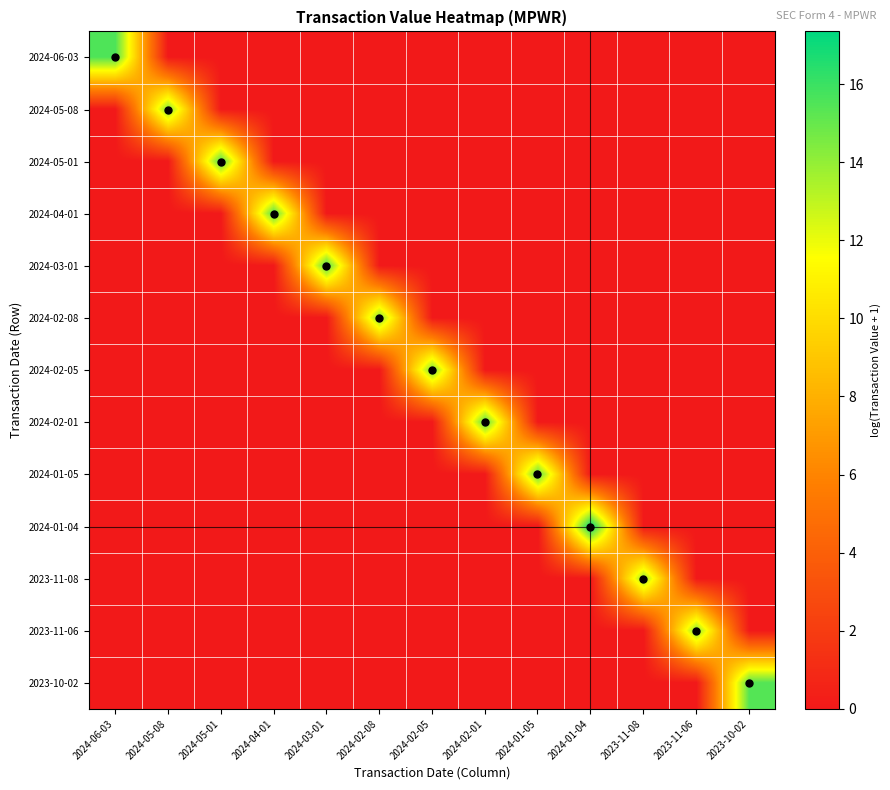

Reading left to right, what are all the values shown in this chart?

2024-06-03: 2024-06-03=15.6	2024-05-08=0.0	2024-05-01=0.0	2024-04-01=0.0	2024-03-01=0.0	2024-02-08=0.0	2024-02-05=0.0	2024-02-01=0.0	2024-01-05=0.0	2024-01-04=0.0	2023-11-08=0.0	2023-11-06=0.0	2023-10-02=0.0
2024-05-08: 2024-06-03=0.0	2024-05-08=14.5	2024-05-01=0.0	2024-04-01=0.0	2024-03-01=0.0	2024-02-08=0.0	2024-02-05=0.0	2024-02-01=0.0	2024-01-05=0.0	2024-01-04=0.0	2023-11-08=0.0	2023-11-06=0.0	2023-10-02=0.0
2024-05-01: 2024-06-03=0.0	2024-05-08=0.0	2024-05-01=15.5	2024-04-01=0.0	2024-03-01=0.0	2024-02-08=0.0	2024-02-05=0.0	2024-02-01=0.0	2024-01-05=0.0	2024-01-04=0.0	2023-11-08=0.0	2023-11-06=0.0	2023-10-02=0.0
2024-04-01: 2024-06-03=0.0	2024-05-08=0.0	2024-05-01=0.0	2024-04-01=15.5	2024-03-01=0.0	2024-02-08=0.0	2024-02-05=0.0	2024-02-01=0.0	2024-01-05=0.0	2024-01-04=0.0	2023-11-08=0.0	2023-11-06=0.0	2023-10-02=0.0
2024-03-01: 2024-06-03=0.0	2024-05-08=0.0	2024-05-01=0.0	2024-04-01=0.0	2024-03-01=15.6	2024-02-08=0.0	2024-02-05=0.0	2024-02-01=0.0	2024-01-05=0.0	2024-01-04=0.0	2023-11-08=0.0	2023-11-06=0.0	2023-10-02=0.0
2024-02-08: 2024-06-03=0.0	2024-05-08=0.0	2024-05-01=0.0	2024-04-01=0.0	2024-03-01=0.0	2024-02-08=14.5	2024-02-05=0.0	2024-02-01=0.0	2024-01-05=0.0	2024-01-04=0.0	2023-11-08=0.0	2023-11-06=0.0	2023-10-02=0.0
2024-02-05: 2024-06-03=0.0	2024-05-08=0.0	2024-05-01=0.0	2024-04-01=0.0	2024-03-01=0.0	2024-02-08=0.0	2024-02-05=14.7	2024-02-01=0.0	2024-01-05=0.0	2024-01-04=0.0	2023-11-08=0.0	2023-11-06=0.0	2023-10-02=0.0
2024-02-01: 2024-06-03=0.0	2024-05-08=0.0	2024-05-01=0.0	2024-04-01=0.0	2024-03-01=0.0	2024-02-08=0.0	2024-02-05=0.0	2024-02-01=15.4	2024-01-05=0.0	2024-01-04=0.0	2023-11-08=0.0	2023-11-06=0.0	2023-10-02=0.0
2024-01-05: 2024-06-03=0.0	2024-05-08=0.0	2024-05-01=0.0	2024-04-01=0.0	2024-03-01=0.0	2024-02-08=0.0	2024-02-05=0.0	2024-02-01=0.0	2024-01-05=15.3	2024-01-04=0.0	2023-11-08=0.0	2023-11-06=0.0	2023-10-02=0.0
2024-01-04: 2024-06-03=0.0	2024-05-08=0.0	2024-05-01=0.0	2024-04-01=0.0	2024-03-01=0.0	2024-02-08=0.0	2024-02-05=0.0	2024-02-01=0.0	2024-01-05=0.0	2024-01-04=17.3	2023-11-08=0.0	2023-11-06=0.0	2023-10-02=0.0
2023-11-08: 2024-06-03=0.0	2024-05-08=0.0	2024-05-01=0.0	2024-04-01=0.0	2024-03-01=0.0	2024-02-08=0.0	2024-02-05=0.0	2024-02-01=0.0	2024-01-05=0.0	2024-01-04=0.0	2023-11-08=14.1	2023-11-06=0.0	2023-10-02=0.0
2023-11-06: 2024-06-03=0.0	2024-05-08=0.0	2024-05-01=0.0	2024-04-01=0.0	2024-03-01=0.0	2024-02-08=0.0	2024-02-05=0.0	2024-02-01=0.0	2024-01-05=0.0	2024-01-04=0.0	2023-11-08=0.0	2023-11-06=14.4	2023-10-02=0.0
2023-10-02: 2024-06-03=0.0	2024-05-08=0.0	2024-05-01=0.0	2024-04-01=0.0	2024-03-01=0.0	2024-02-08=0.0	2024-02-05=0.0	2024-02-01=0.0	2024-01-05=0.0	2024-01-04=0.0	2023-11-08=0.0	2023-11-06=0.0	2023-10-02=15.4